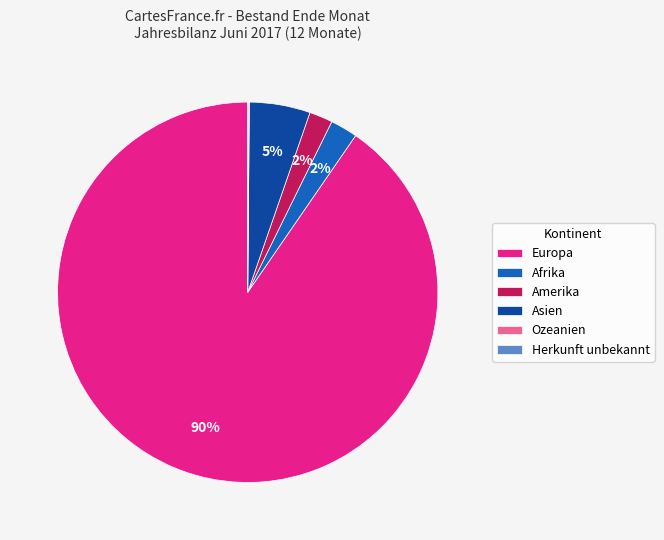

Does Europa represent more than half of the total?

Yes